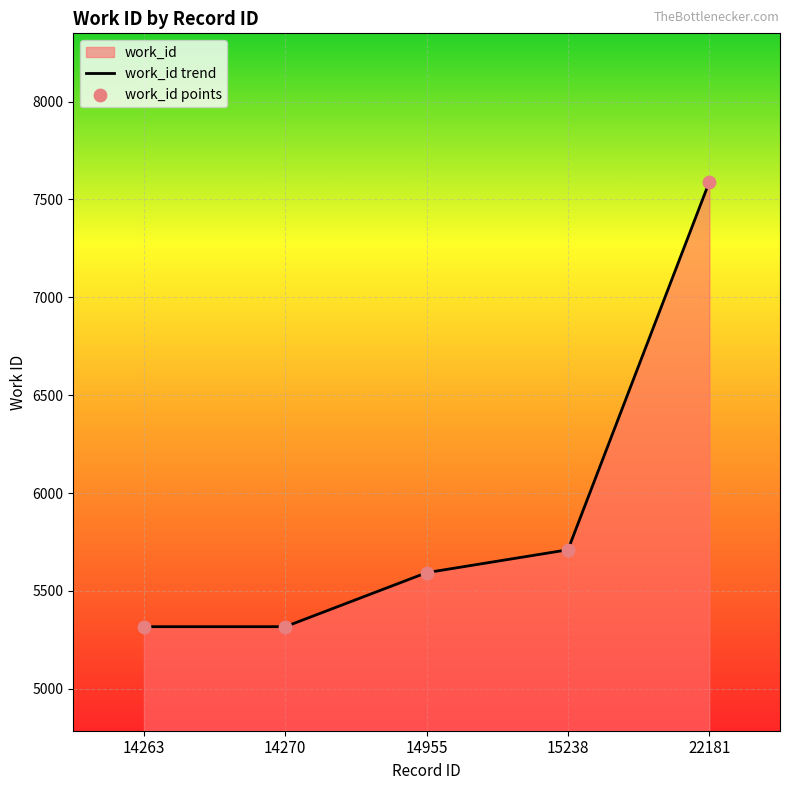

Which has a higher value, 22181 or 14955?

22181